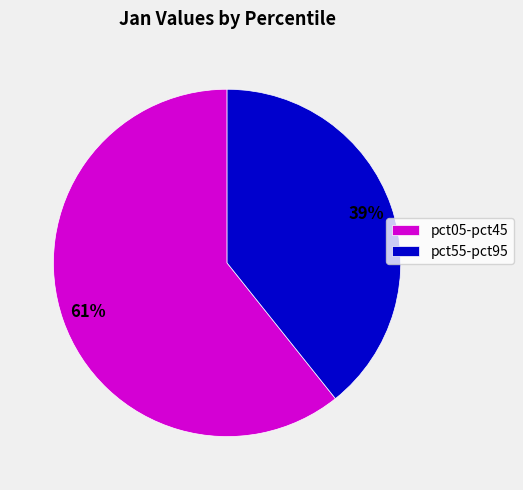

To the nearest percent, what portion does pct05-pct45 represent?

61%